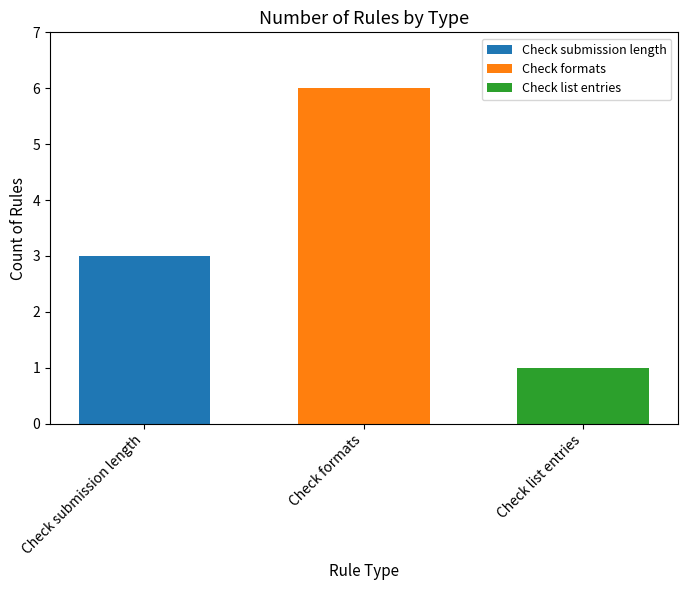

Does the chart contain stacked bars?

No